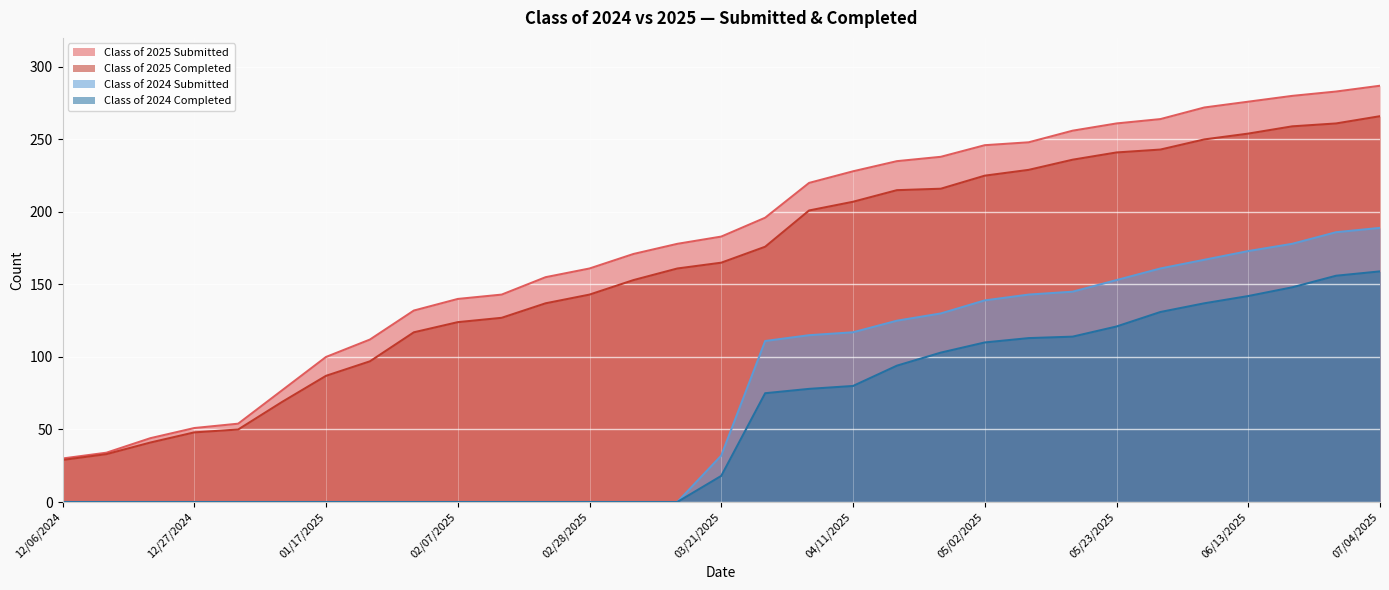

What is the sum of all Class of 2025 Submitted values?

5555